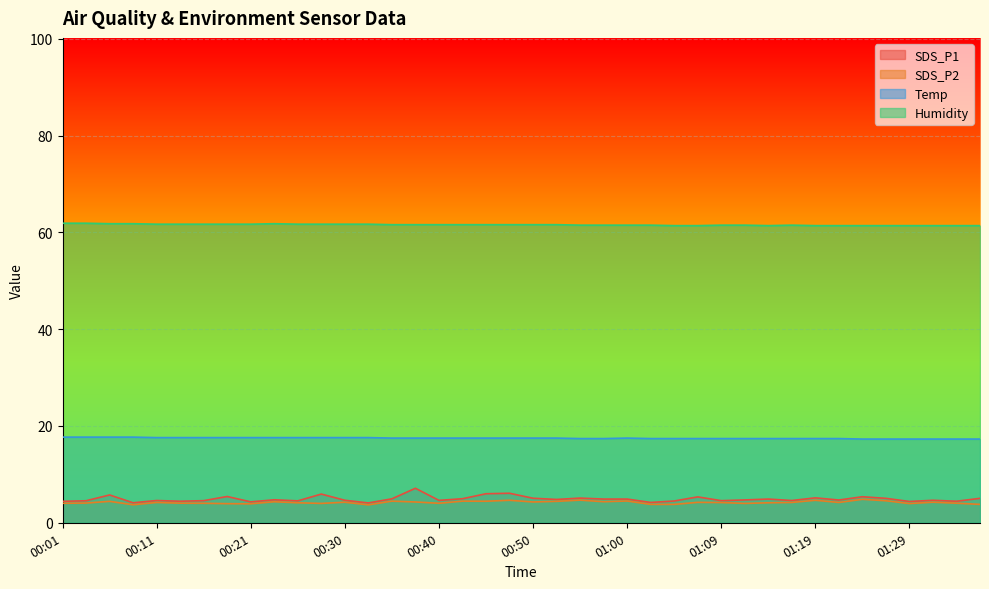

At which label does SDS_P1 reach its peak?

00:38